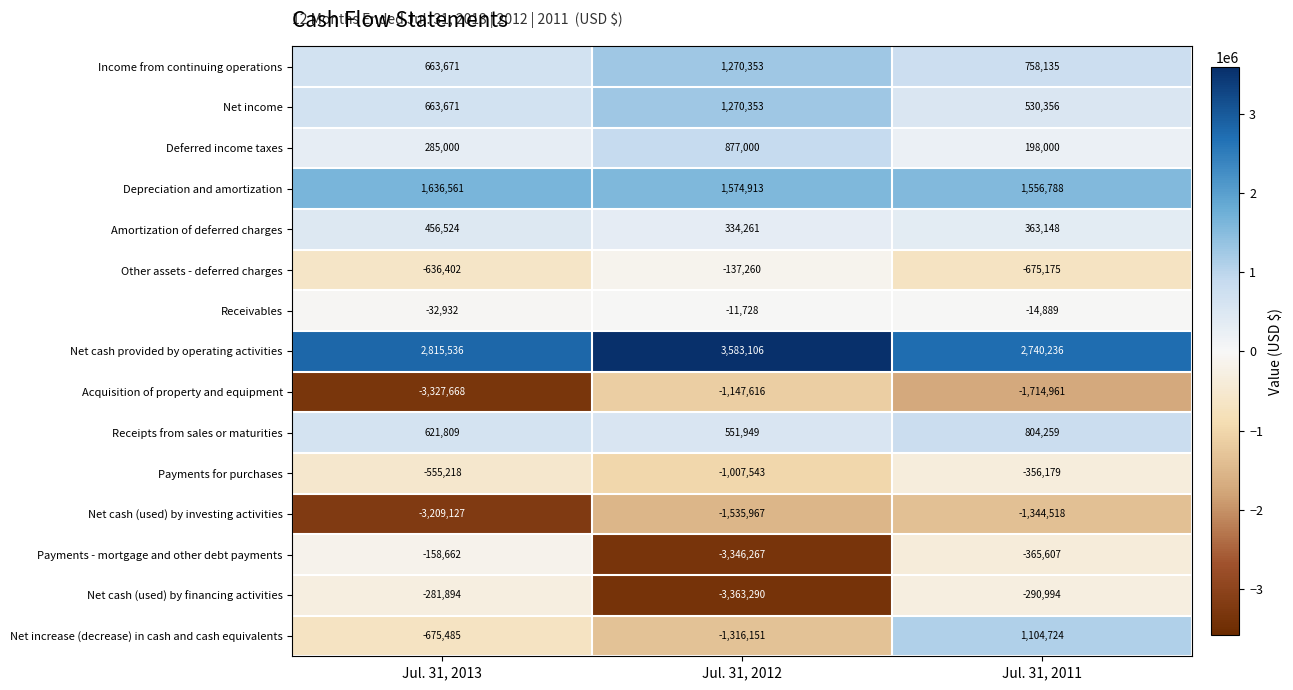

What is the average value of the Net income series?

821460